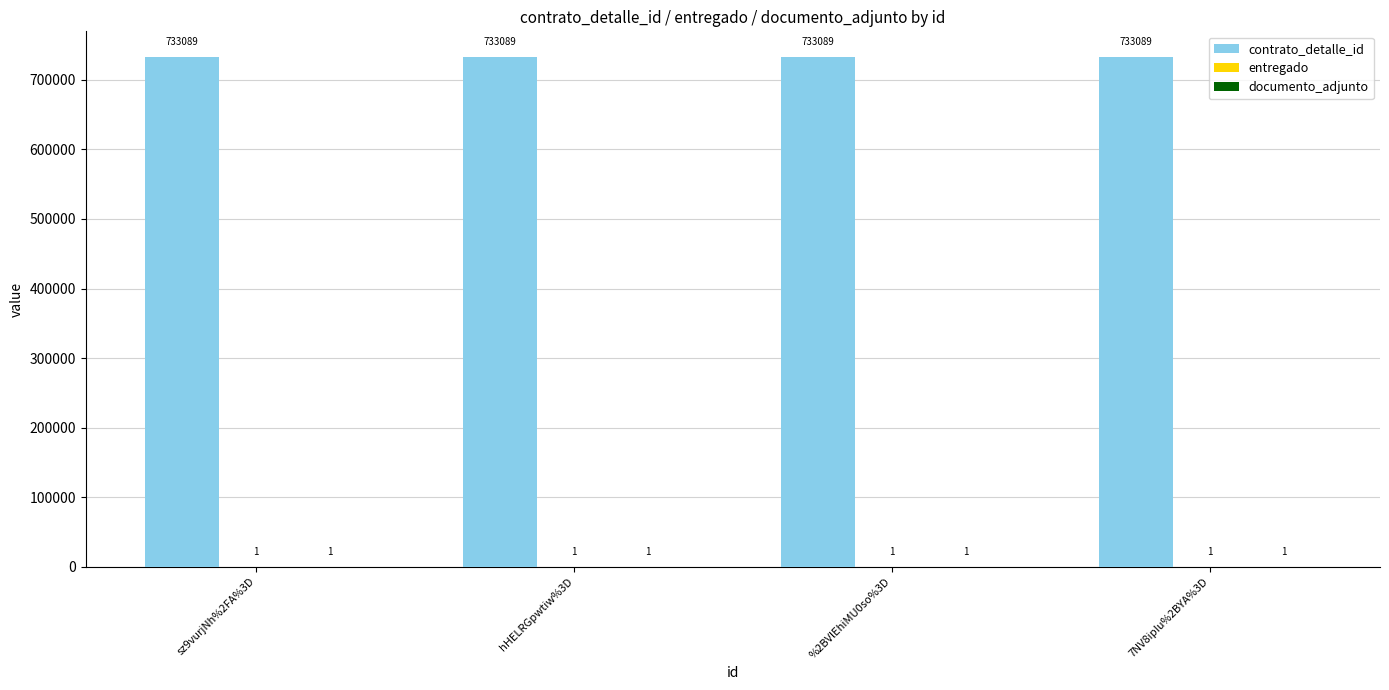

Count the number of data series in this chart.

3